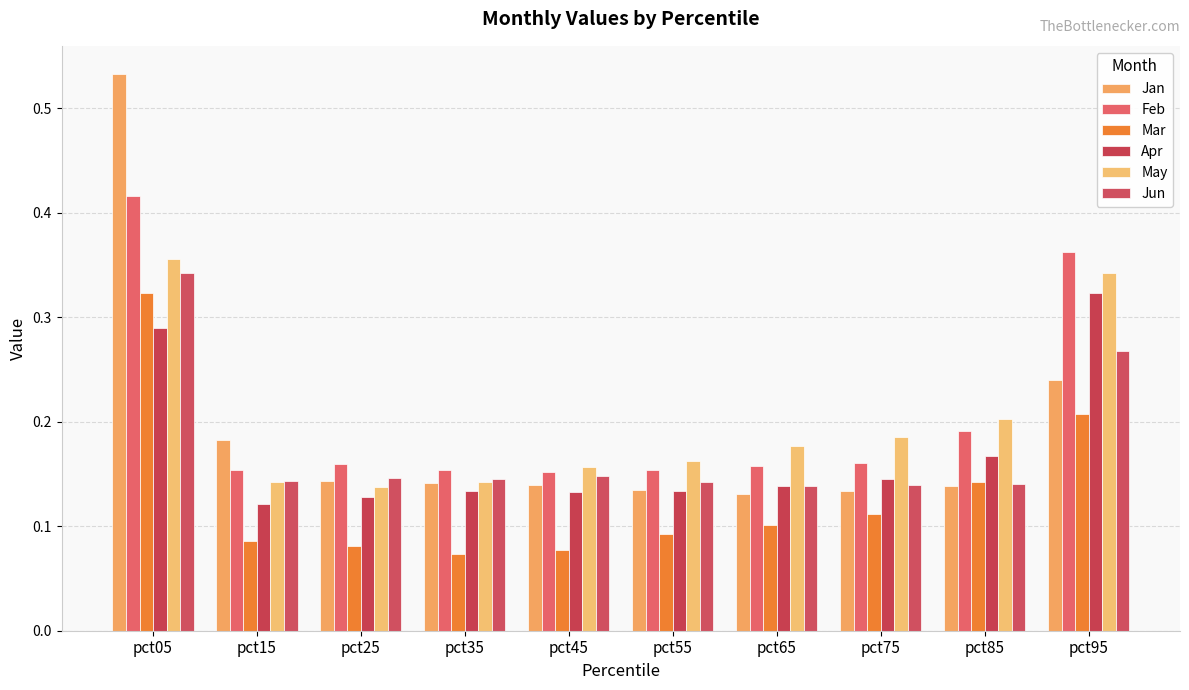

Is it true that Mar equals 0.1 at pct75?

True